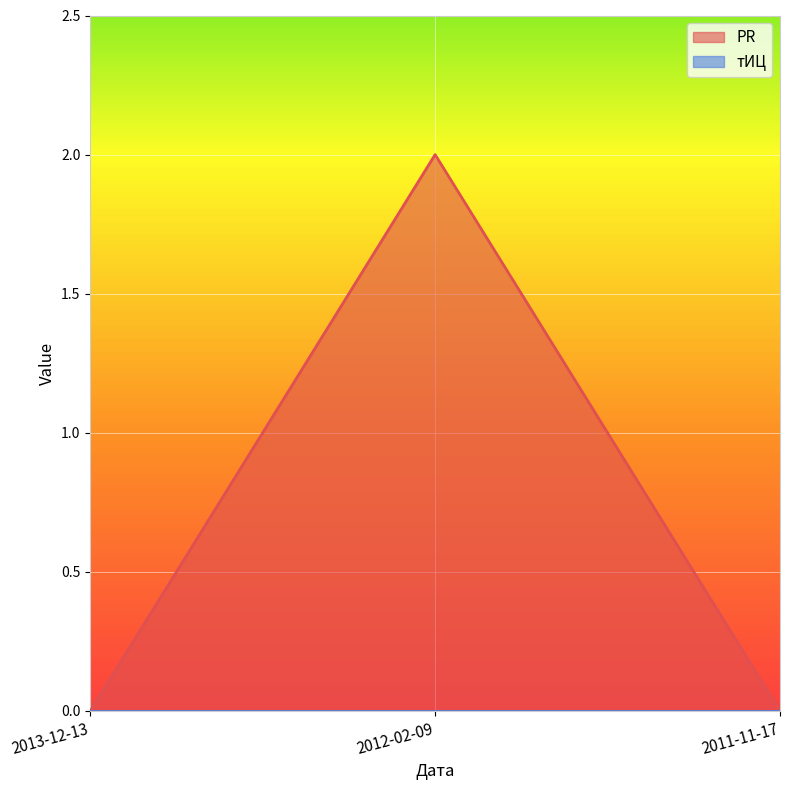

Is it true that the value at 2013-12-13 is 1?

False